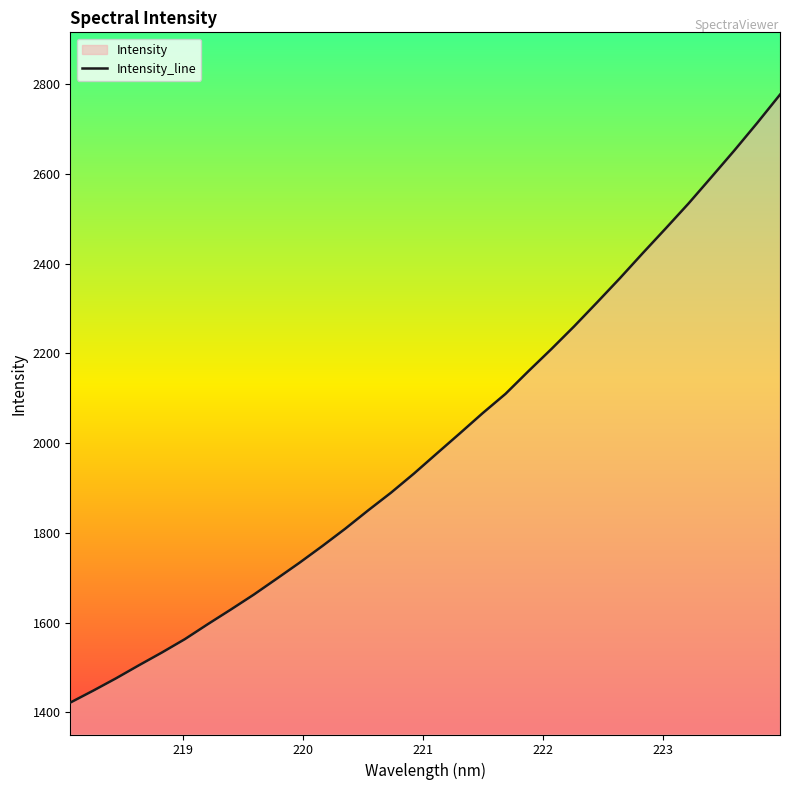

What is the greatest value displayed?

2776.9